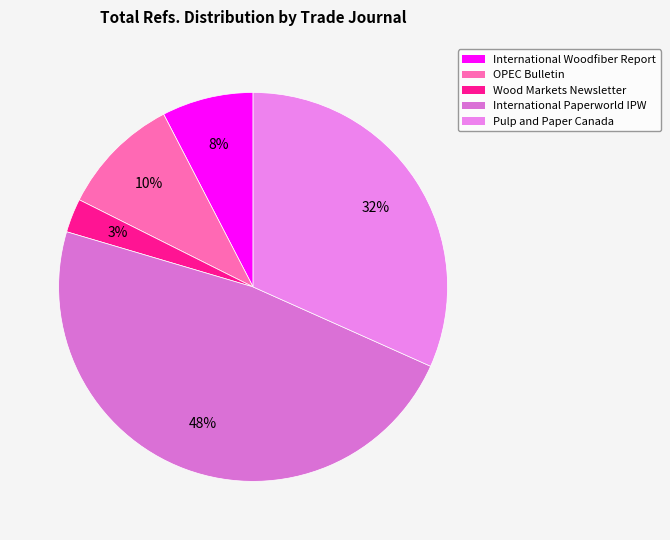

Count the number of slices in the pie.

5